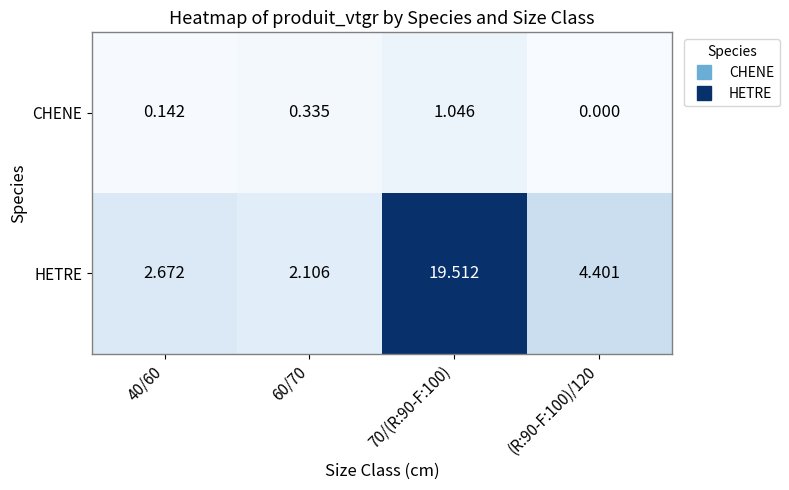

Which series has the largest range (max minus min)?

HETRE